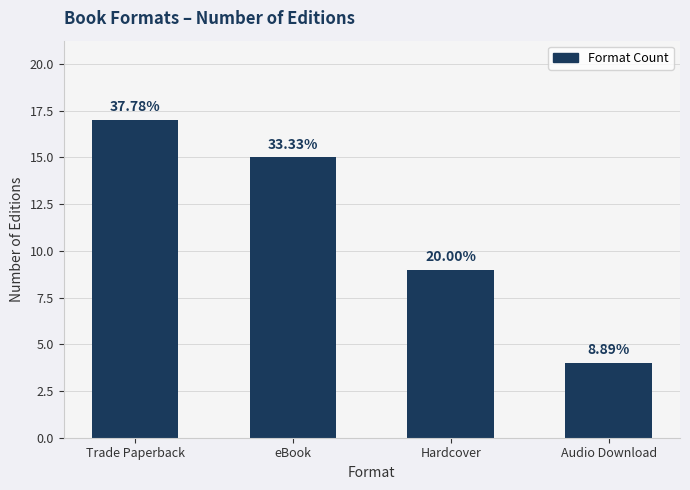

What is the approximate value at eBook, to the nearest 10?

20